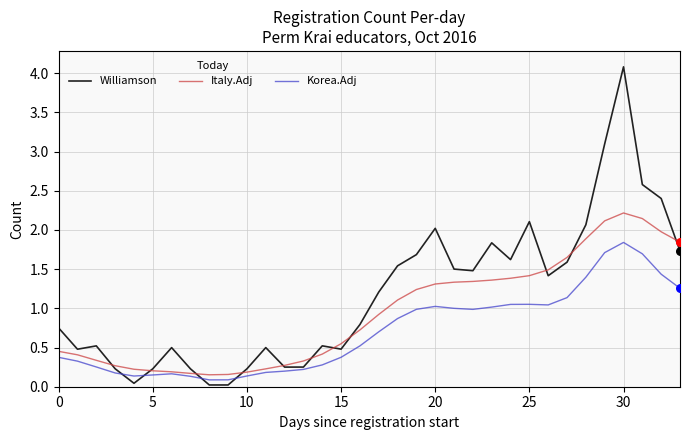

At how many categories does at least one series exceed 0?

34